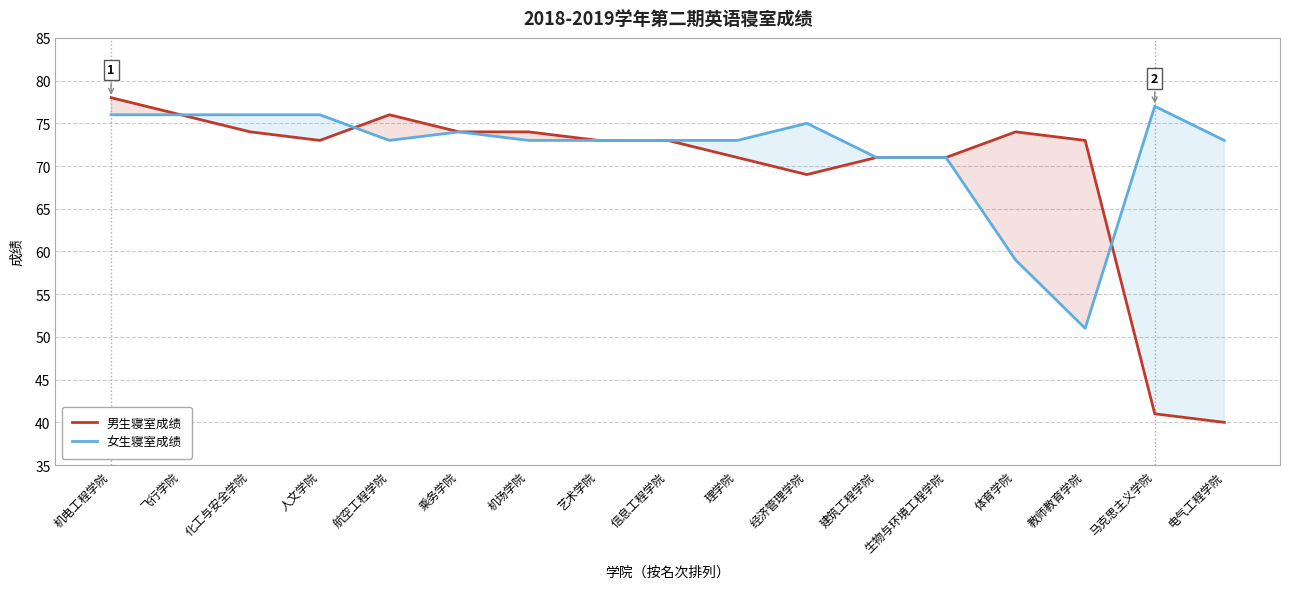

How many times do 男生寝室成绩 and 女生寝室成绩 cross each other?

2